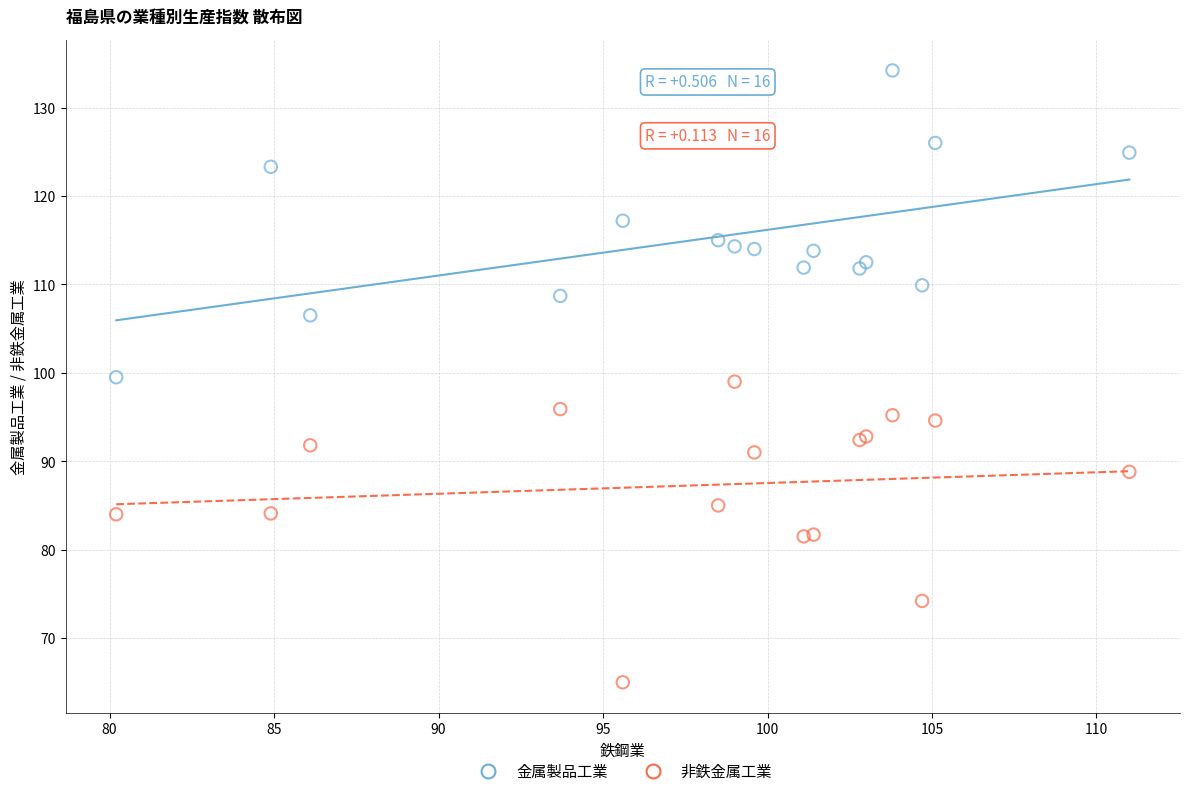

Which series contains the lowest Y value?

非鉄金属工業